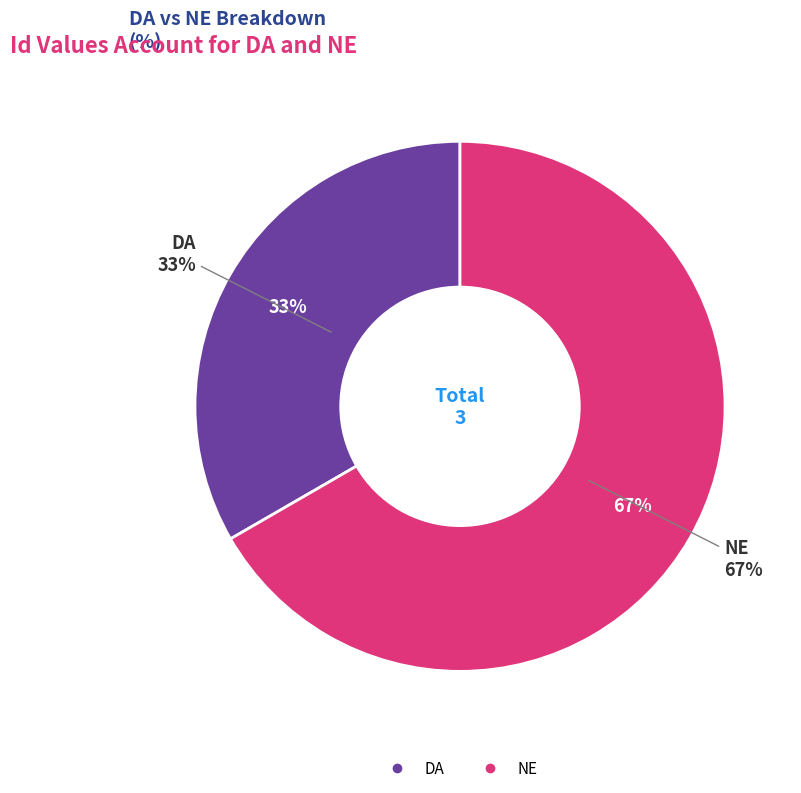

True or false: DA accounts for 33% of the total.

True